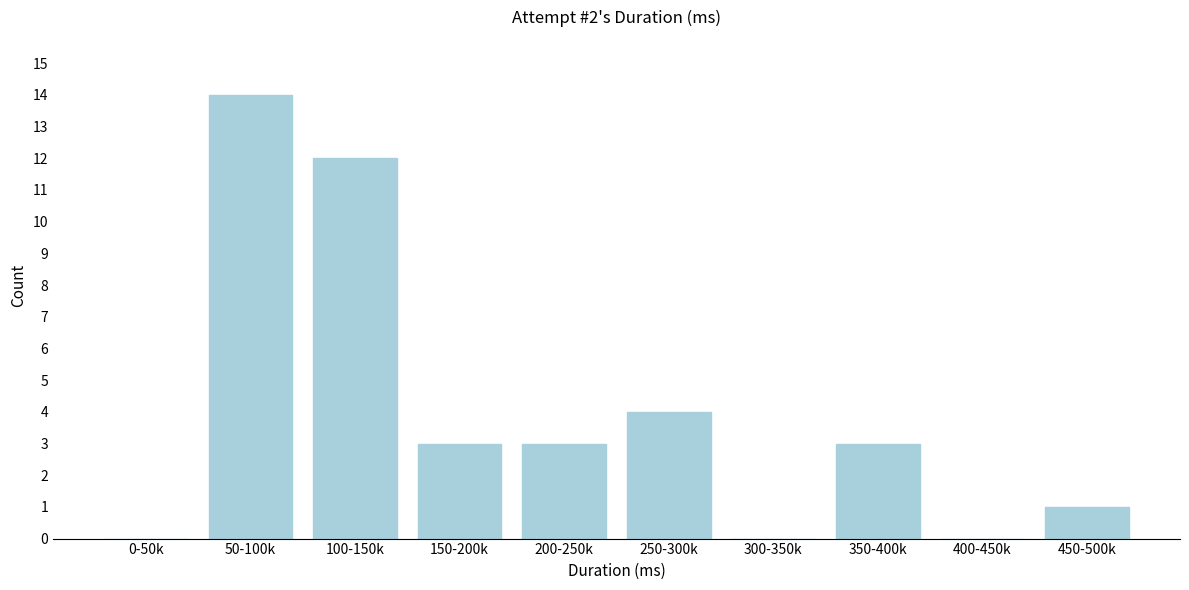

Reading left to right, extract all data points from this chart.

0-50k=0	50-100k=14	100-150k=12	150-200k=3	200-250k=3	250-300k=4	300-350k=0	350-400k=3	400-450k=0	450-500k=1